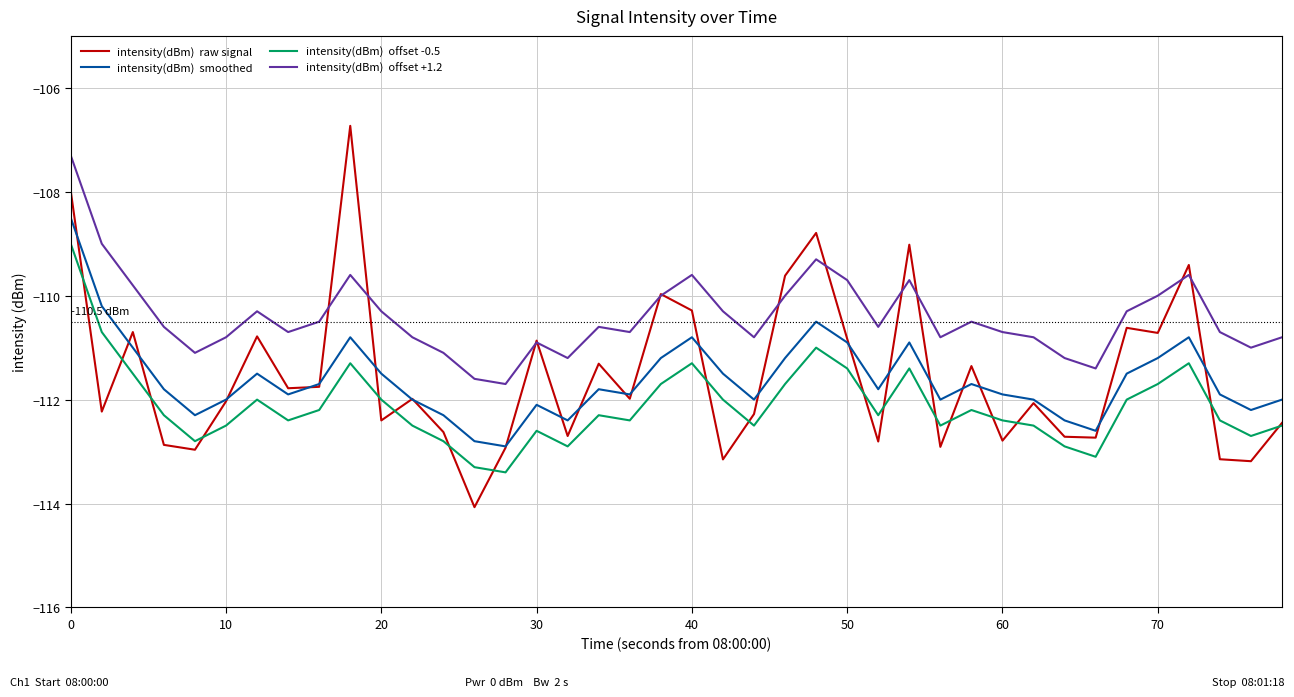

What is the maximum value shown in the chart?

-106.7